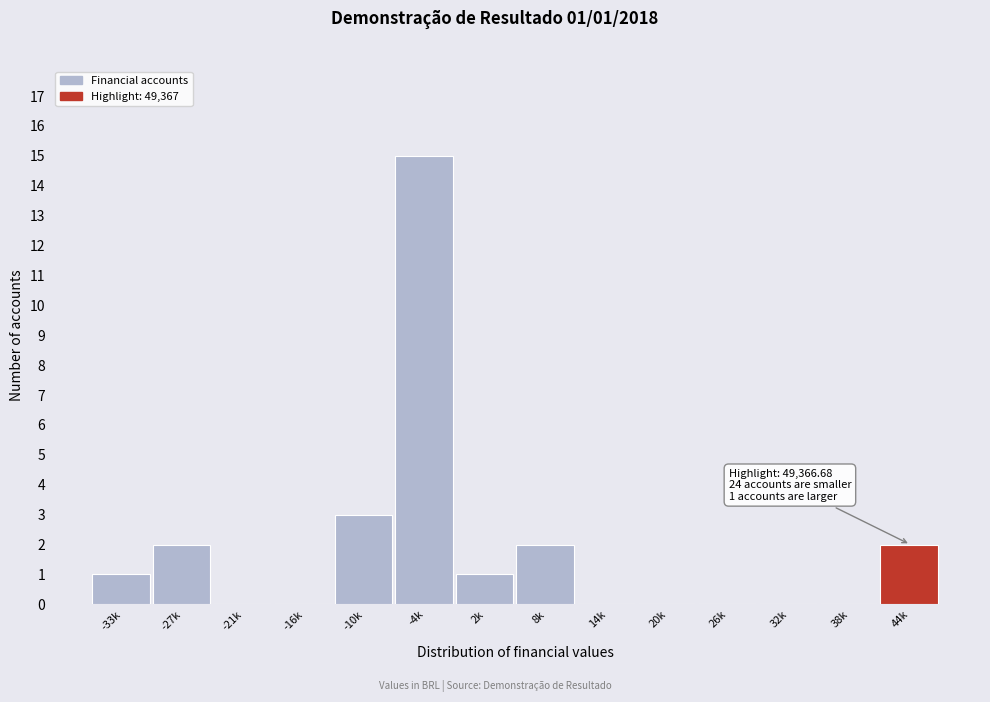

Reading right to left, extract all data points from this chart.

44k=2	38k=0	32k=0	26k=0	20k=0	14k=0	8k=2	2k=1	-4k=15	-10k=3	-16k=0	-21k=0	-27k=2	-33k=1